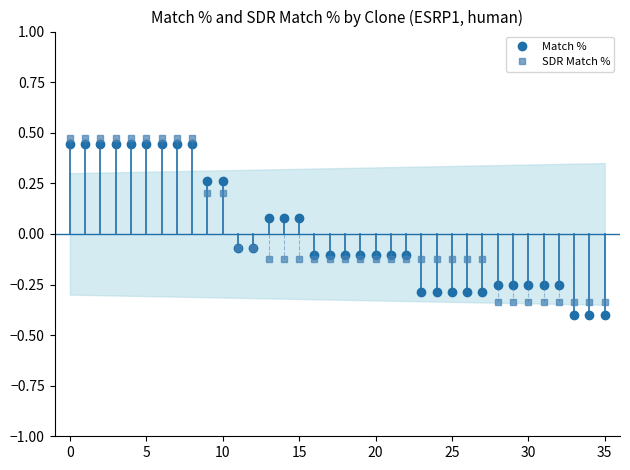

At 32, list the series in order from largest to smallest.

Match %, SDR Match %